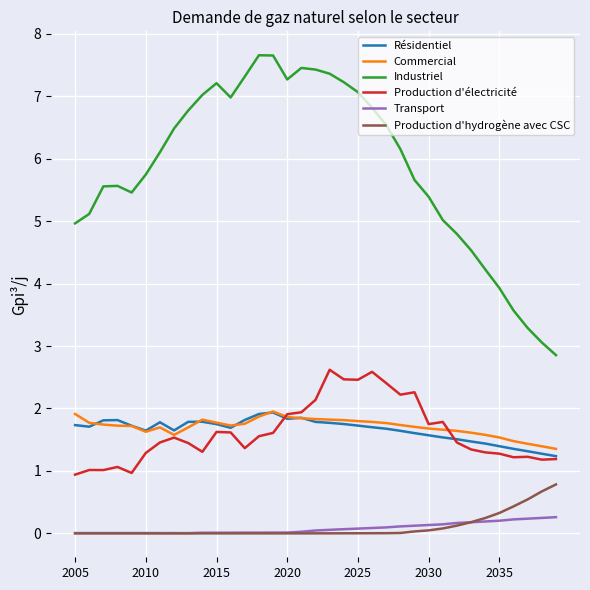

Which series has the largest total across all categories?

Industriel